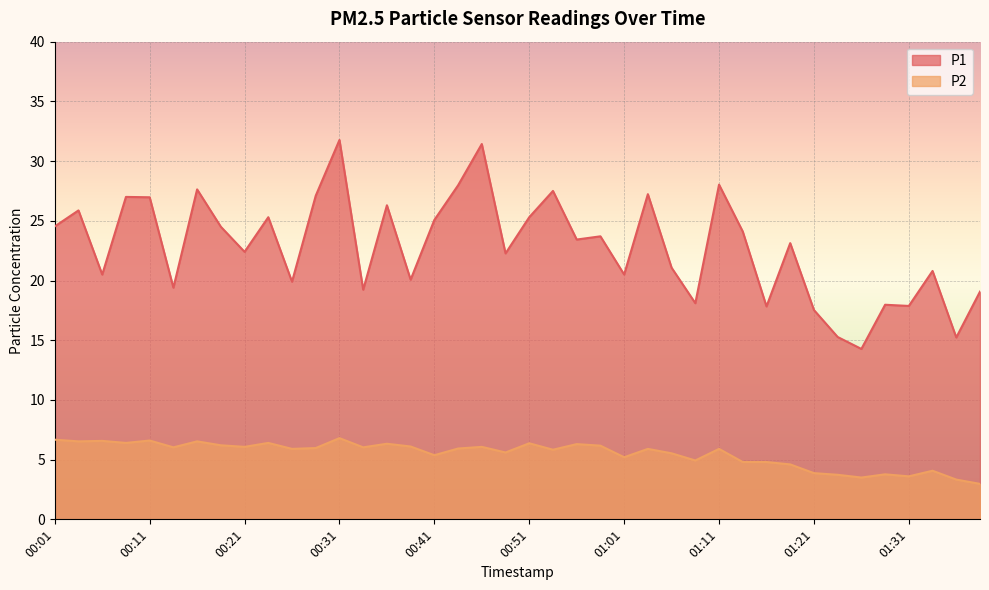

Reading right to left, list all the values displayed in this chart.

P1: 19.1	15.2	20.8	17.9	18.0	14.3	15.3	17.5	23.1	17.8	24.1	28.0	18.1	21.1	27.2	20.5	23.7	23.4	27.5	25.3	22.3	31.4	28.0	25.1	20.1	26.3	19.2	31.8	27.1	19.9	25.3	22.4	24.5	27.6	19.4	27.0	27.0	20.5	25.9	24.5
P2: 3.0	3.3	4.1	3.6	3.8	3.5	3.7	3.9	4.6	4.8	4.8	5.9	4.9	5.5	5.9	5.2	6.2	6.3	5.8	6.4	5.6	6.1	5.9	5.4	6.1	6.3	6.0	6.8	6.0	5.9	6.4	6.1	6.2	6.5	6.0	6.6	6.4	6.6	6.5	6.7